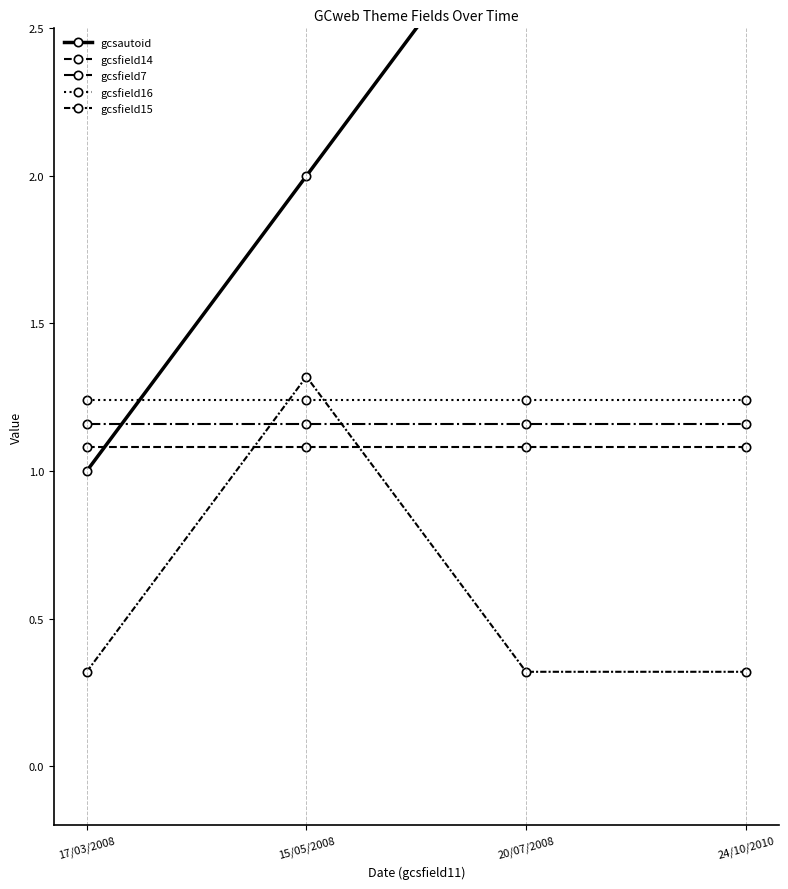

At how many categories does at least one series exceed 2?

2